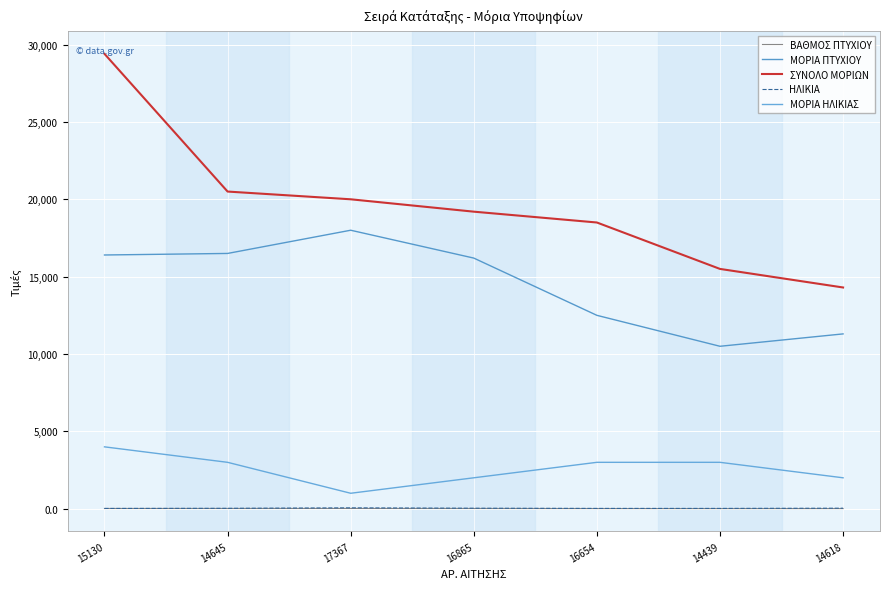

At how many categories does at least one series exceed 7709?

7